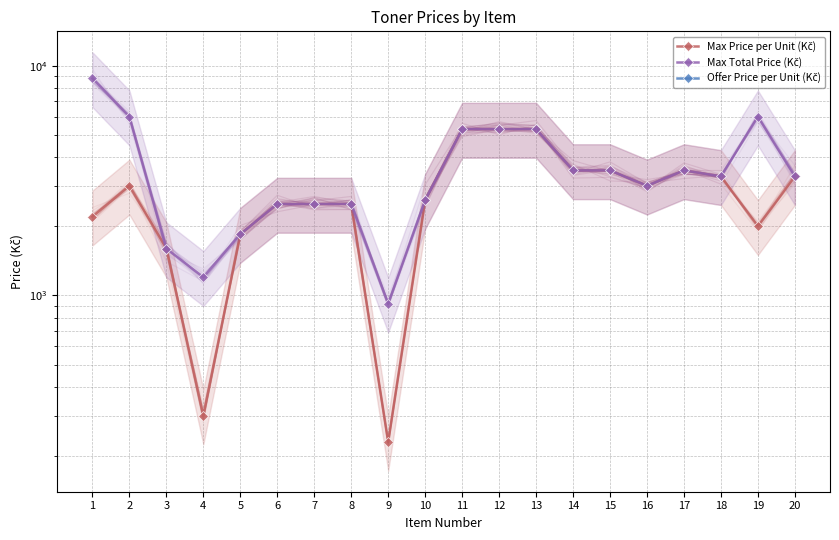

How many data points in Max Price per Unit (Kč) are above 3000?

8